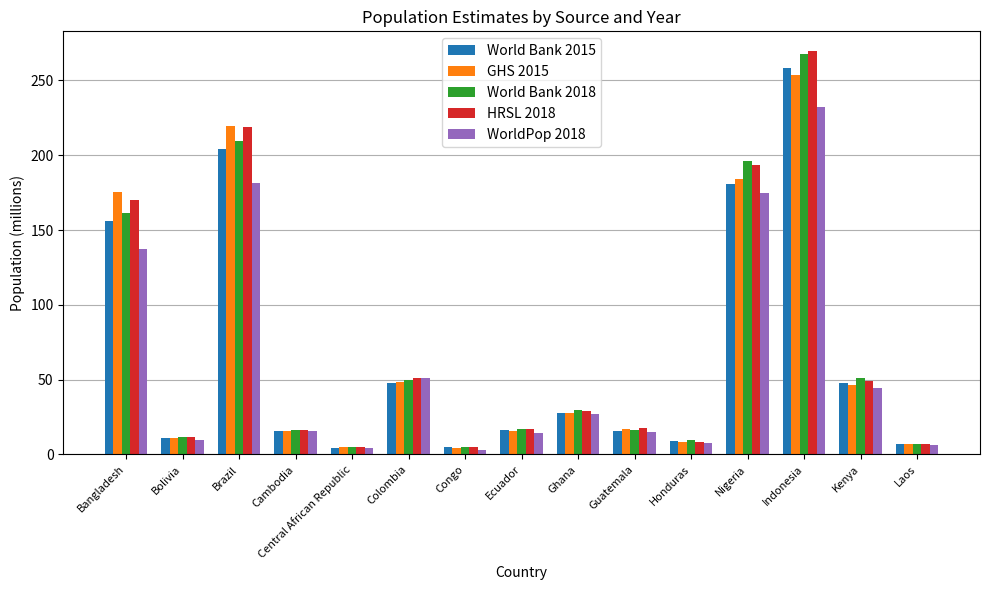

The value of GHS 2015 at Bangladesh is 175.7. True or false?

True